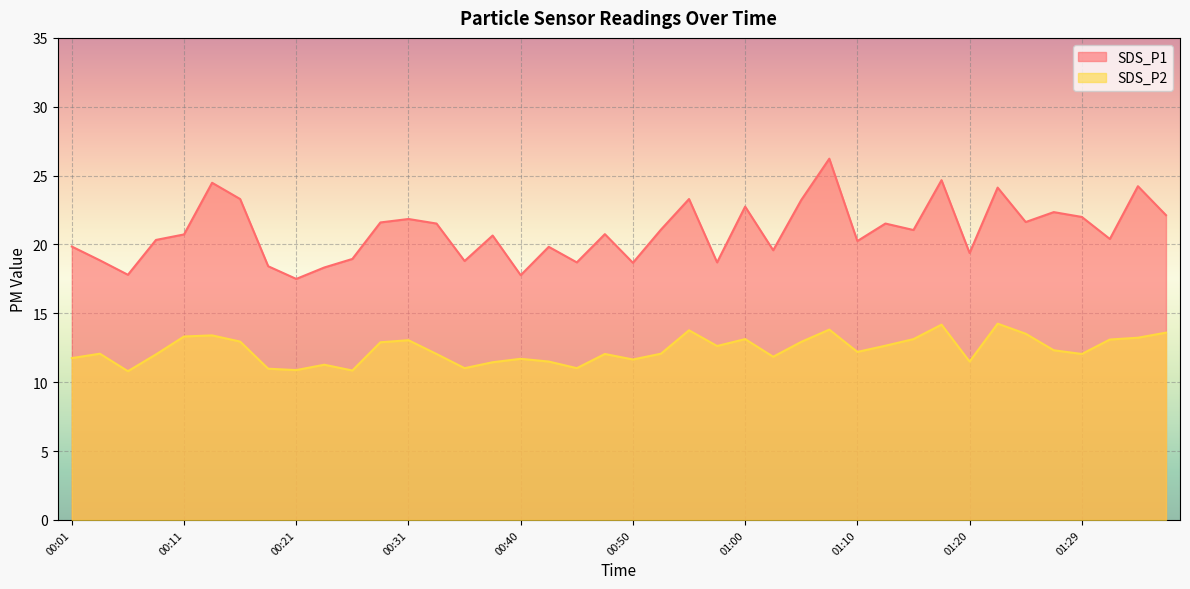

Reading left to right, what are all the values shown in this chart?

SDS_P1: 00:01=19.9	00:04=18.9	00:06=17.8	00:09=20.3	00:11=20.7	00:14=24.5	00:16=23.3	00:18=18.4	00:21=17.5	00:23=18.3	00:26=18.9	00:28=21.6	00:31=21.9	00:33=21.5	00:36=18.8	00:38=20.6	00:40=17.8	00:43=19.8	00:45=18.7	00:48=20.8	00:50=18.7	00:53=21.1	00:55=23.3	00:57=18.7	01:00=22.8	01:02=19.6	01:05=23.2	01:07=26.2	01:10=20.2	01:12=21.5	01:15=21.1	01:17=24.7	01:20=19.4	01:22=24.1	01:25=21.6	01:27=22.4	01:29=22.0	01:32=20.4	01:34=24.2	01:37=22.1
SDS_P2: 00:01=11.8	00:04=12.1	00:06=10.8	00:09=12.0	00:11=13.3	00:14=13.4	00:16=12.9	00:18=11.0	00:21=10.9	00:23=11.3	00:26=10.8	00:28=12.9	00:31=13.1	00:33=12.1	00:36=11.0	00:38=11.4	00:40=11.7	00:43=11.5	00:45=11.0	00:48=12.1	00:50=11.7	00:53=12.1	00:55=13.8	00:57=12.6	01:00=13.1	01:02=11.8	01:05=12.9	01:07=13.8	01:10=12.2	01:12=12.7	01:15=13.1	01:17=14.2	01:20=11.5	01:22=14.2	01:25=13.5	01:27=12.3	01:29=12.1	01:32=13.1	01:34=13.2	01:37=13.6